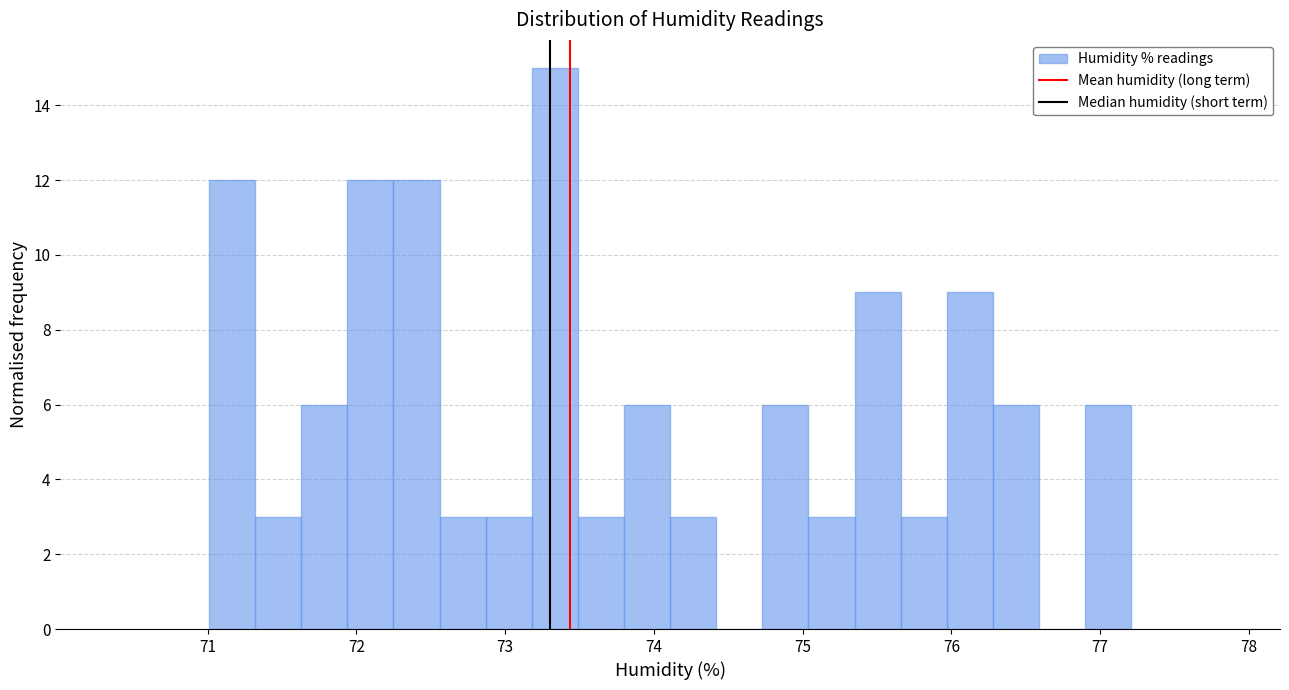

Read against the x-axis, roughly where is the centre of the tallest bar?

73.3